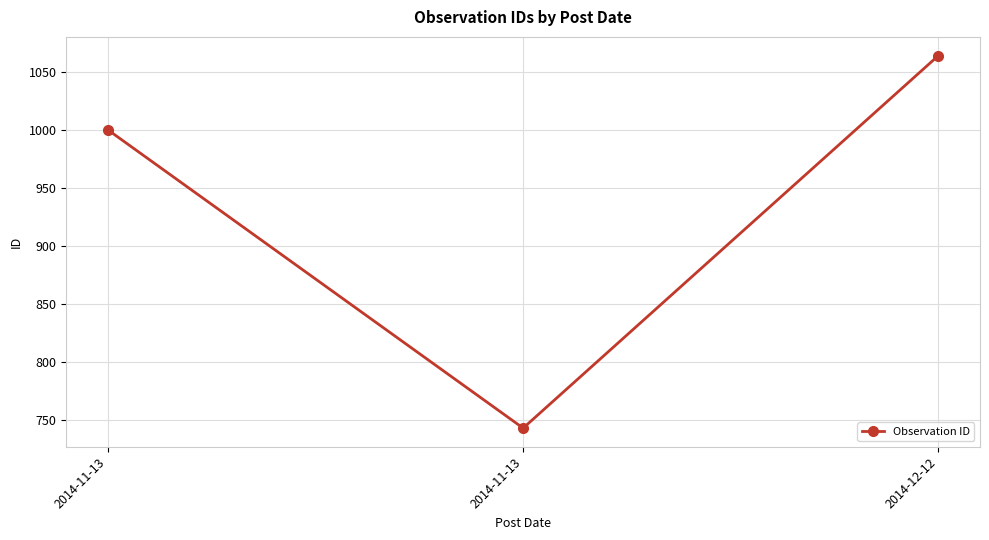

Is this an area chart (filled region under the line)?

No